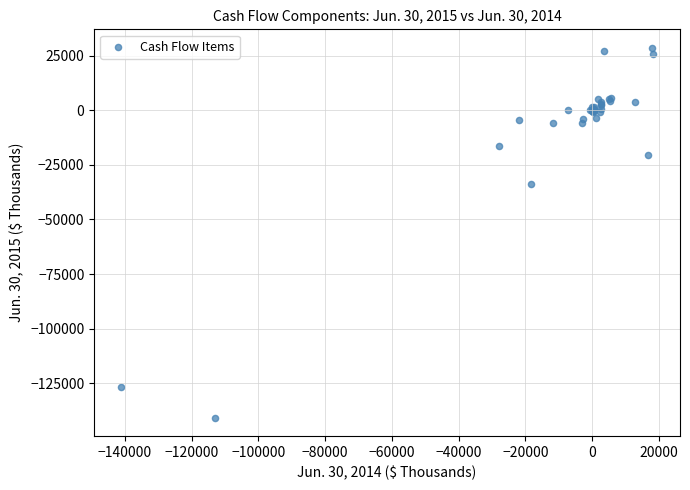

What Y value in the scatter plot is closest to -56055?

-33894